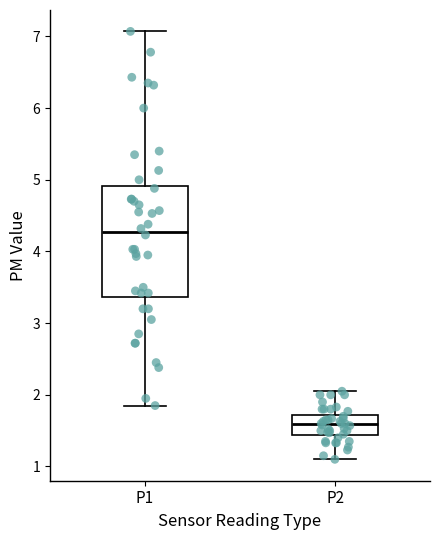

Reading left to right, read every box against the y-axis: the position of its median line, the range the box covers, and the ends of its whiskers. The values are not printed on the chart, so give them approximately, as read against the axis.

P1: median 4.3, box 3.4 to 4.9, whiskers 1.9 to 7.1
P2: median 1.6, box 1.4 to 1.7, whiskers 1.1 to 2.1